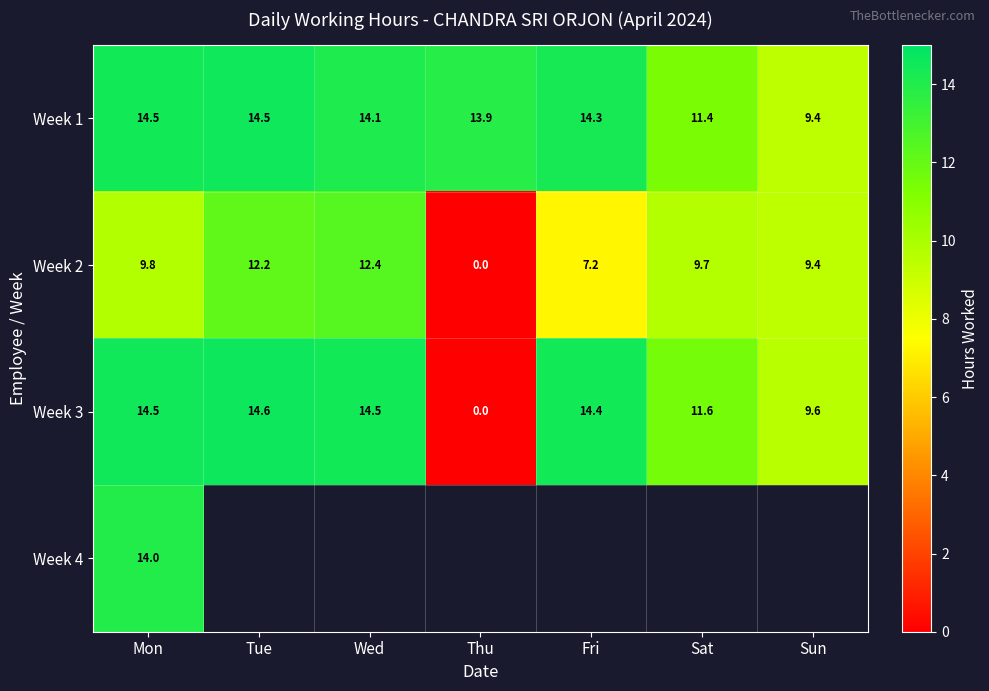

The Week 1 series shows 14.5 at Tue. True or false?

True